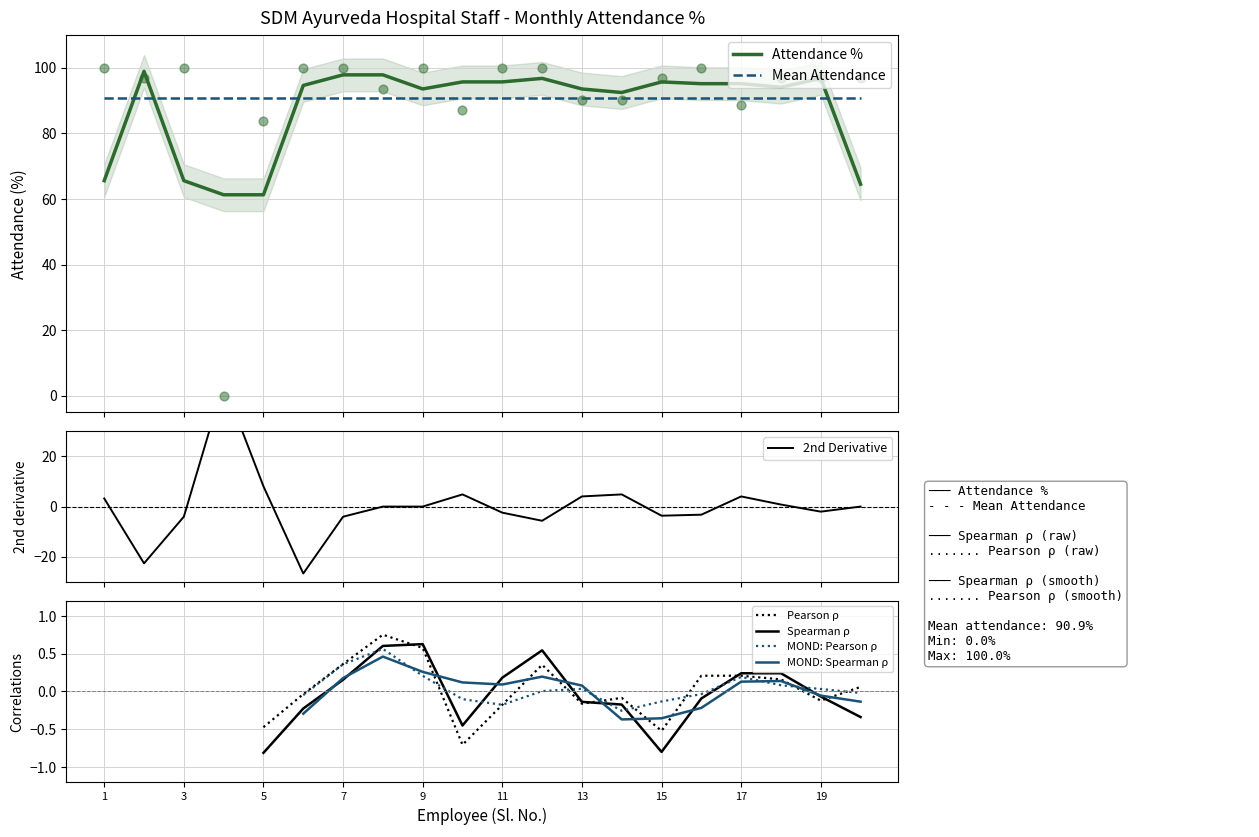

What is the lowest value of the Mean Attendance series?

90.9